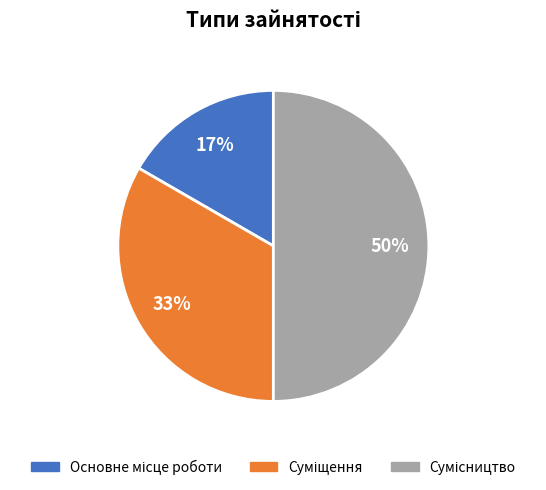

To the nearest percent, what is the average slice percentage?

33%